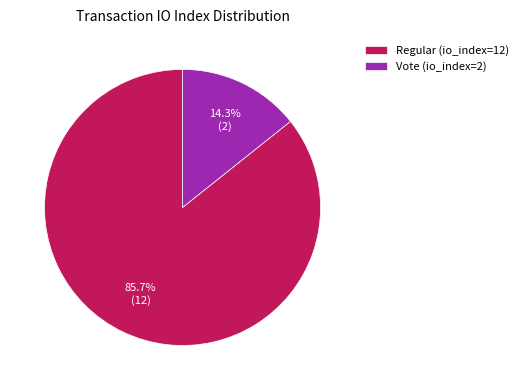

The Regular (io_index=12) slice represents 86% of the pie. True or false?

True